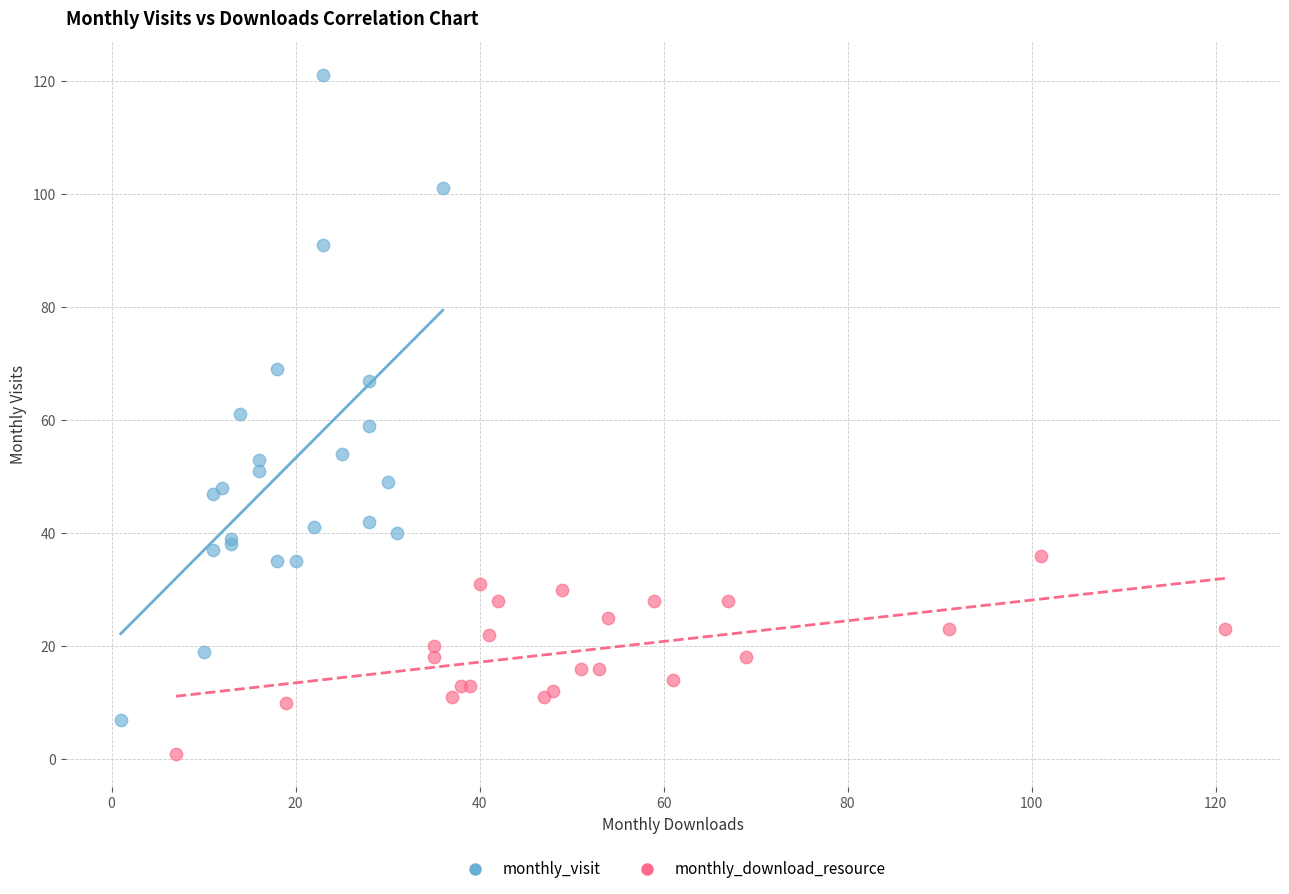

Which series contains the highest Y value?

monthly_visit